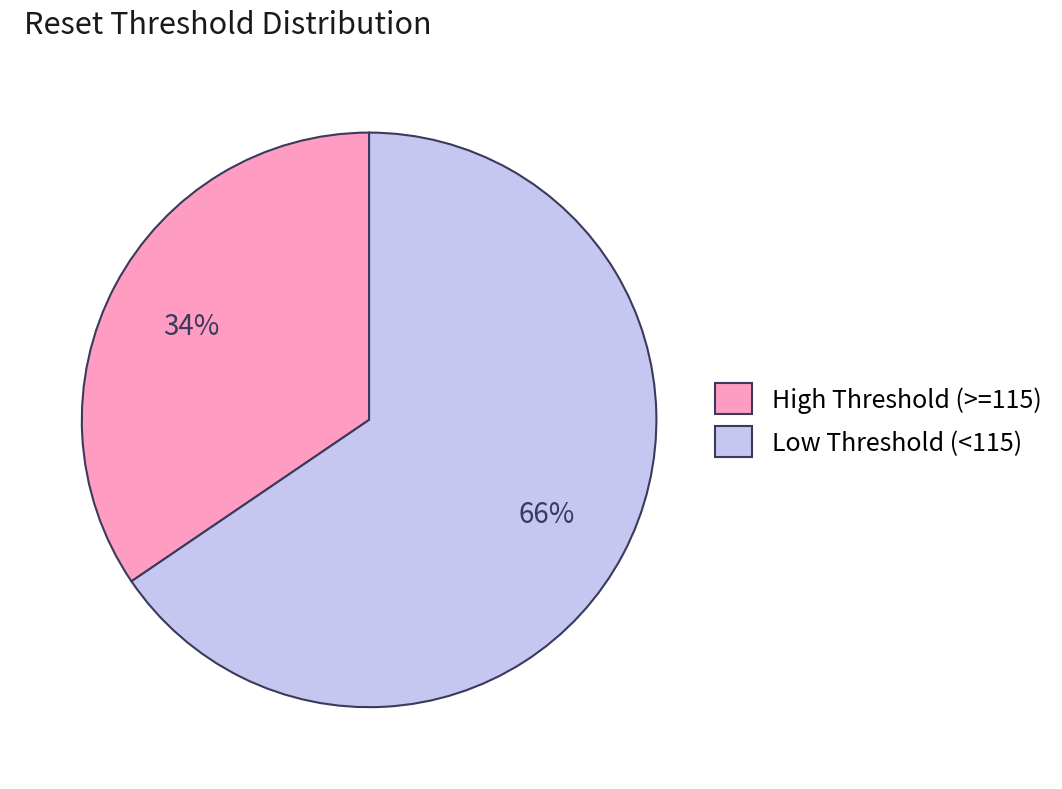

To the nearest percent, what is the average slice percentage?

50%